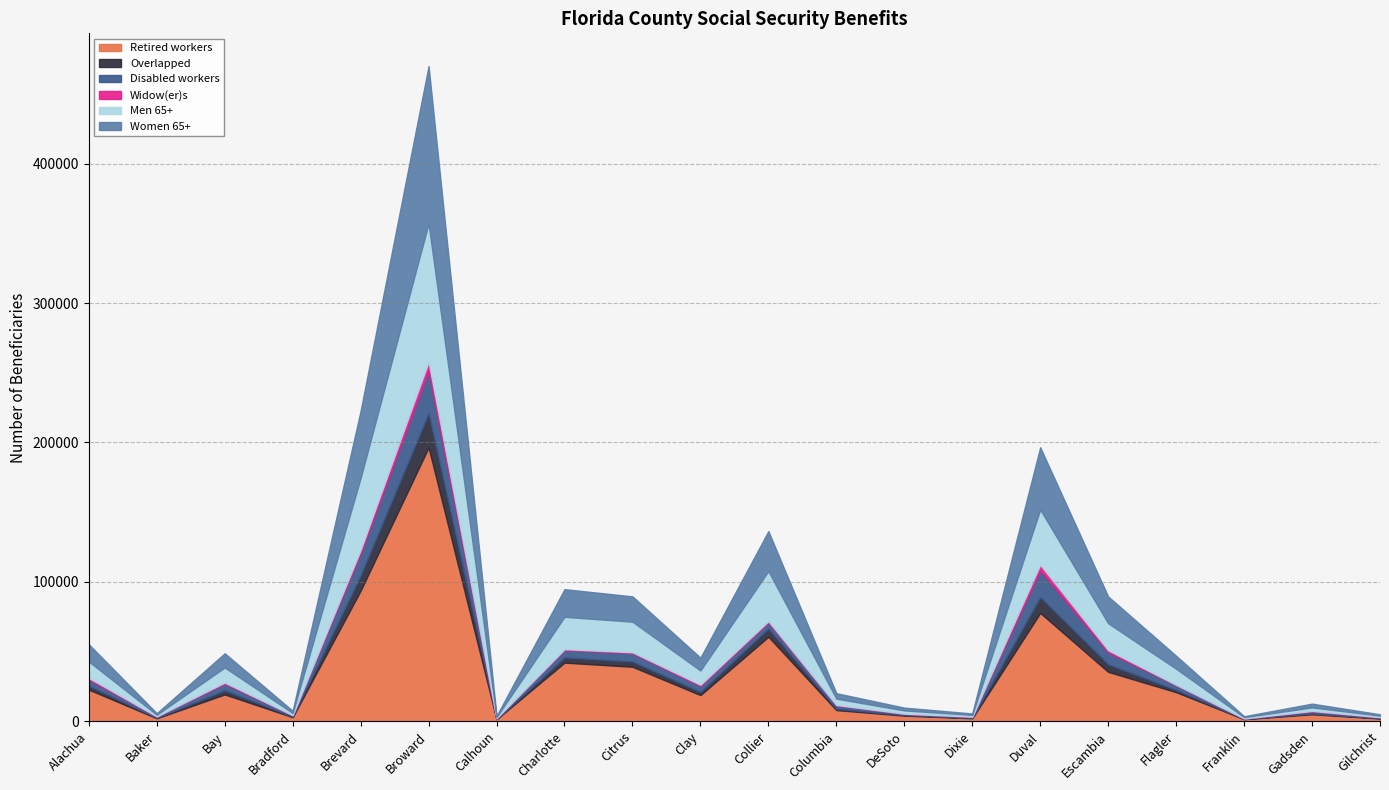

Which series has the largest total across all categories?

Retired workers